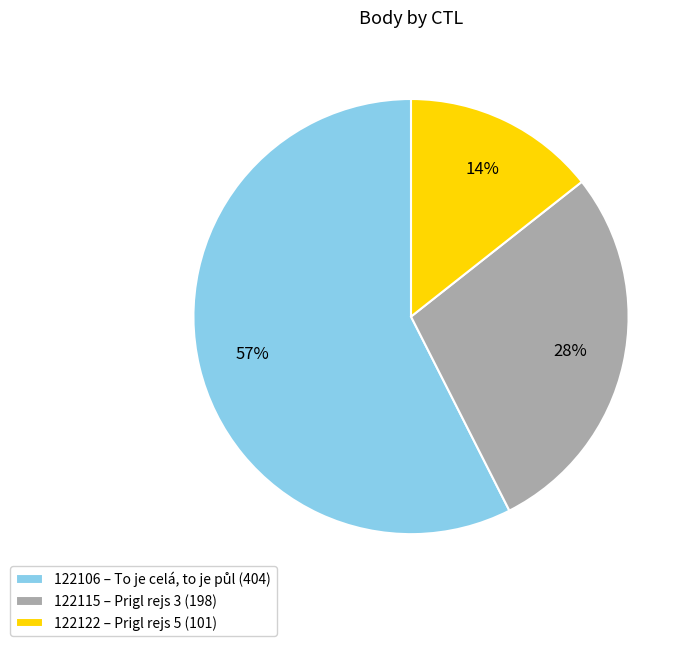

Do 122122 and 122106 together represent more than half of the pie?

Yes